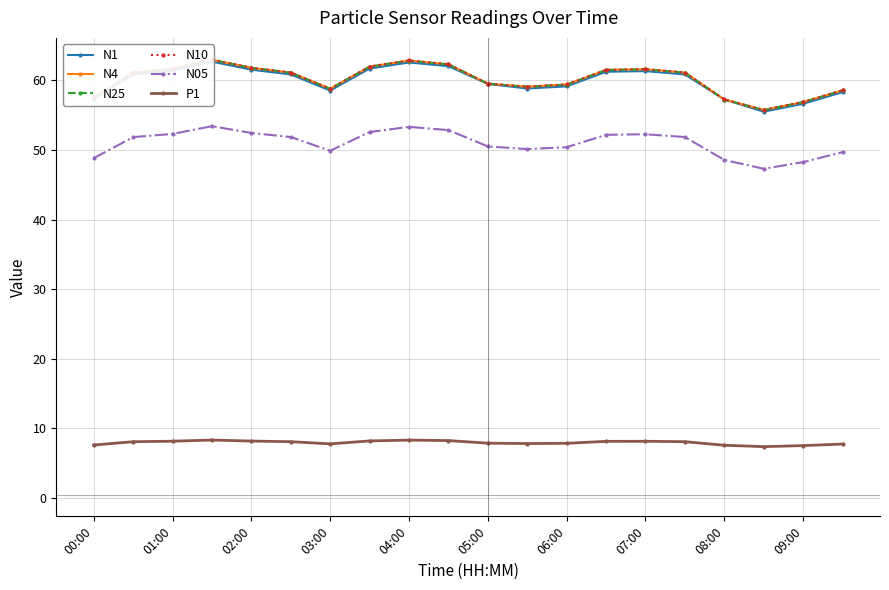

What are all the series names shown in the legend?

N1, N4, N25, N10, N05, P1